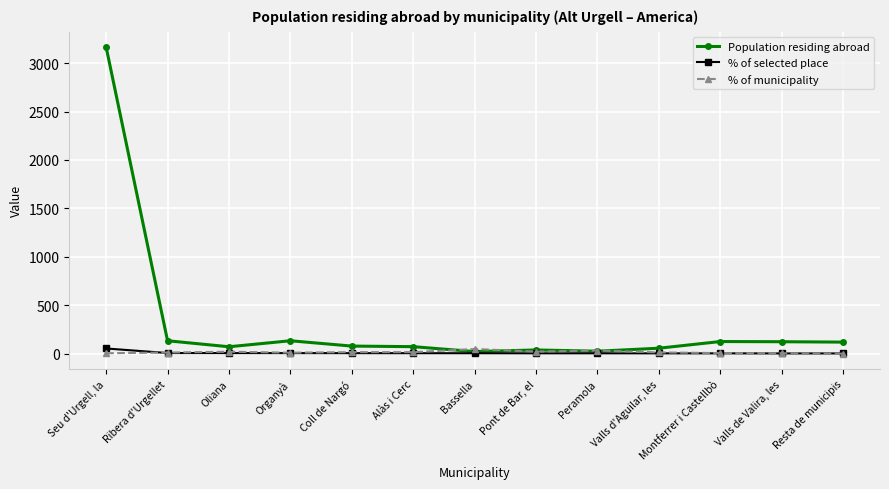

At which label does % of selected place reach its peak?

Seu d'Urgell, la